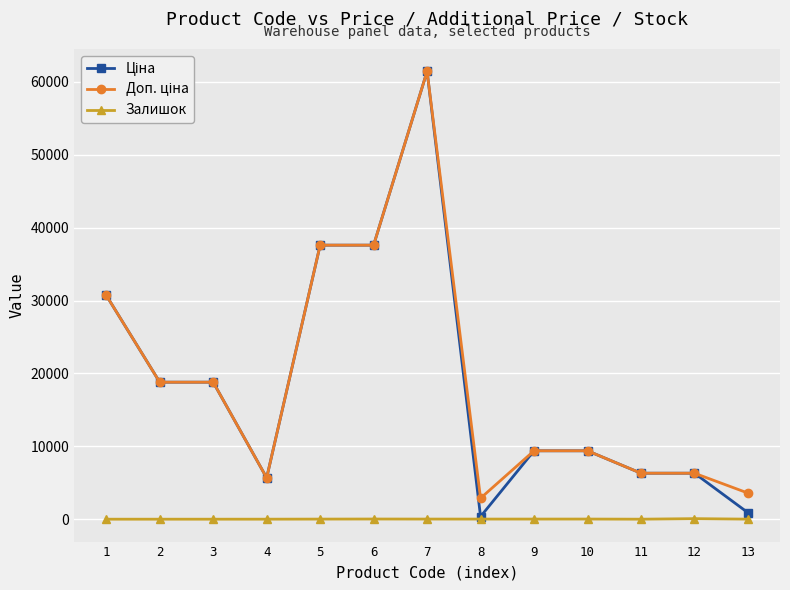

At which category is the sum across all series the highest?

7